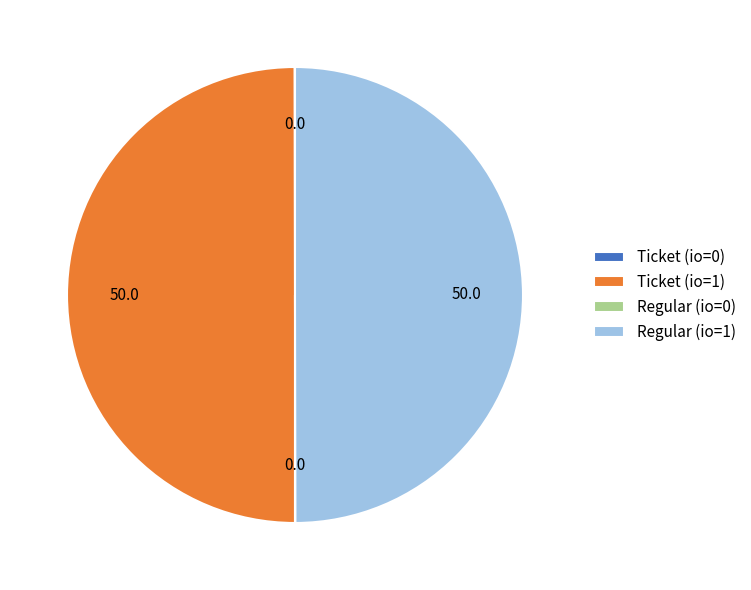

The Ticket (io=1) slice represents 40% of the pie. True or false?

False